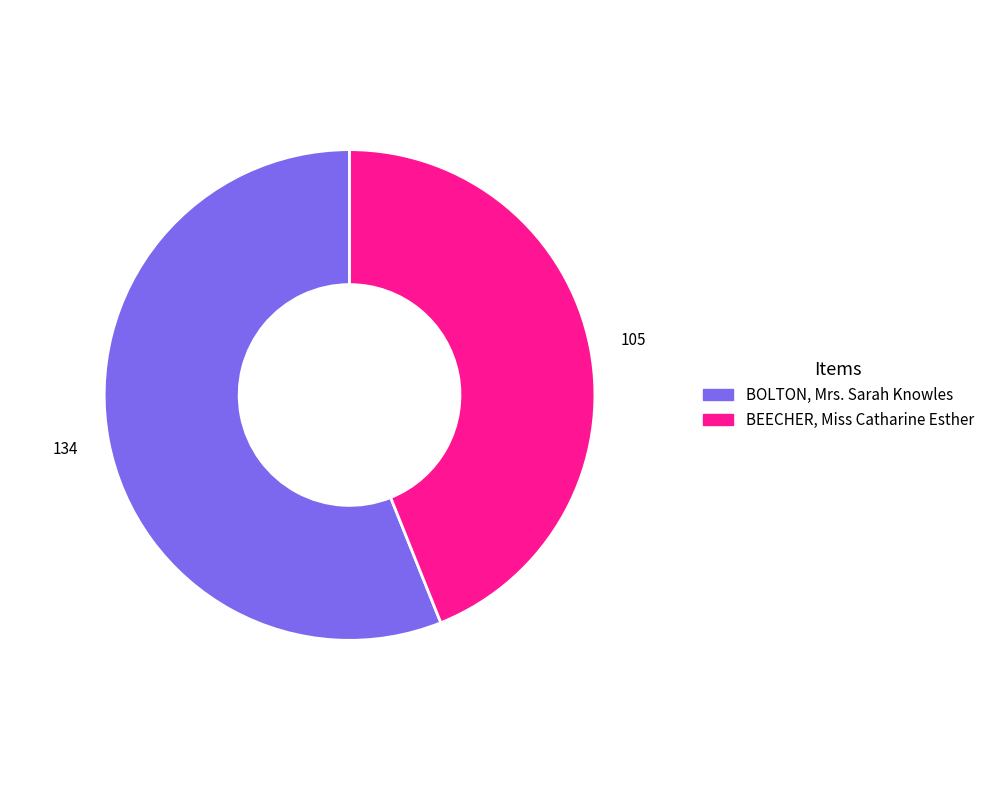

The BEECHER, Miss Catharine Esther slice represents 44% of the pie. True or false?

True